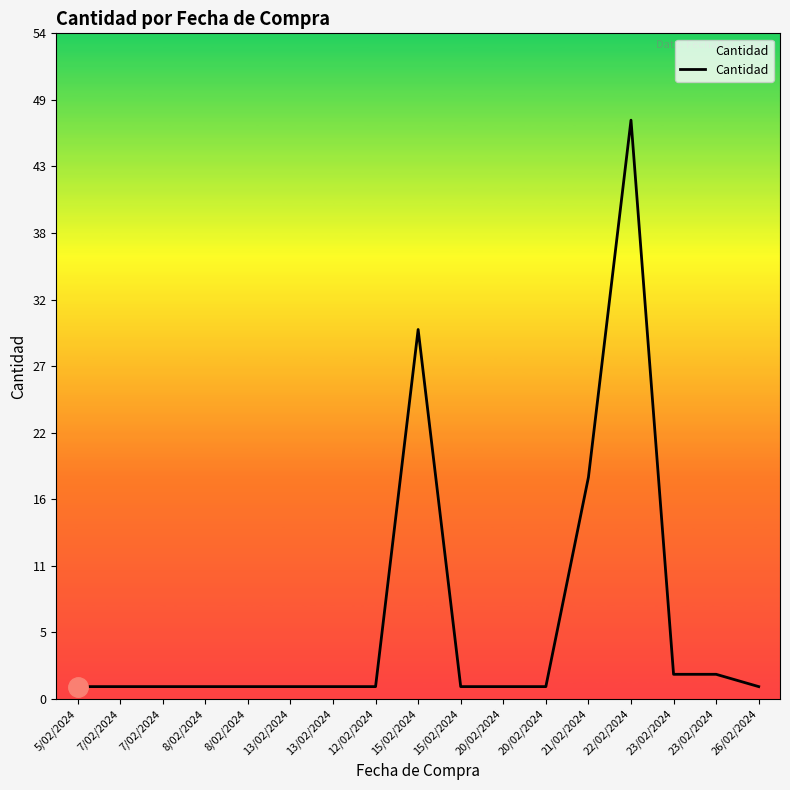

How many lines are shown in the chart?

1